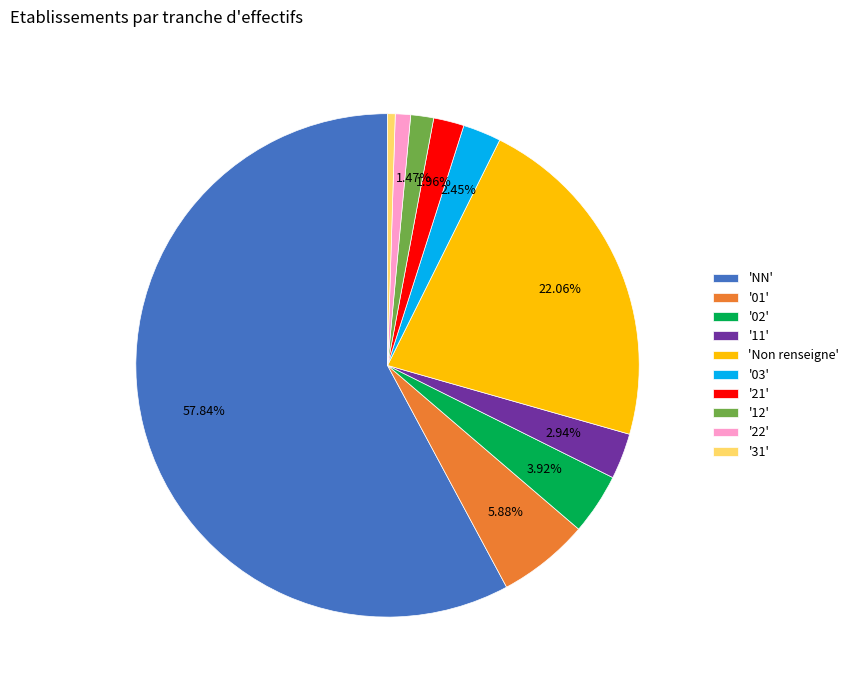

Which slice is the largest?

'NN'